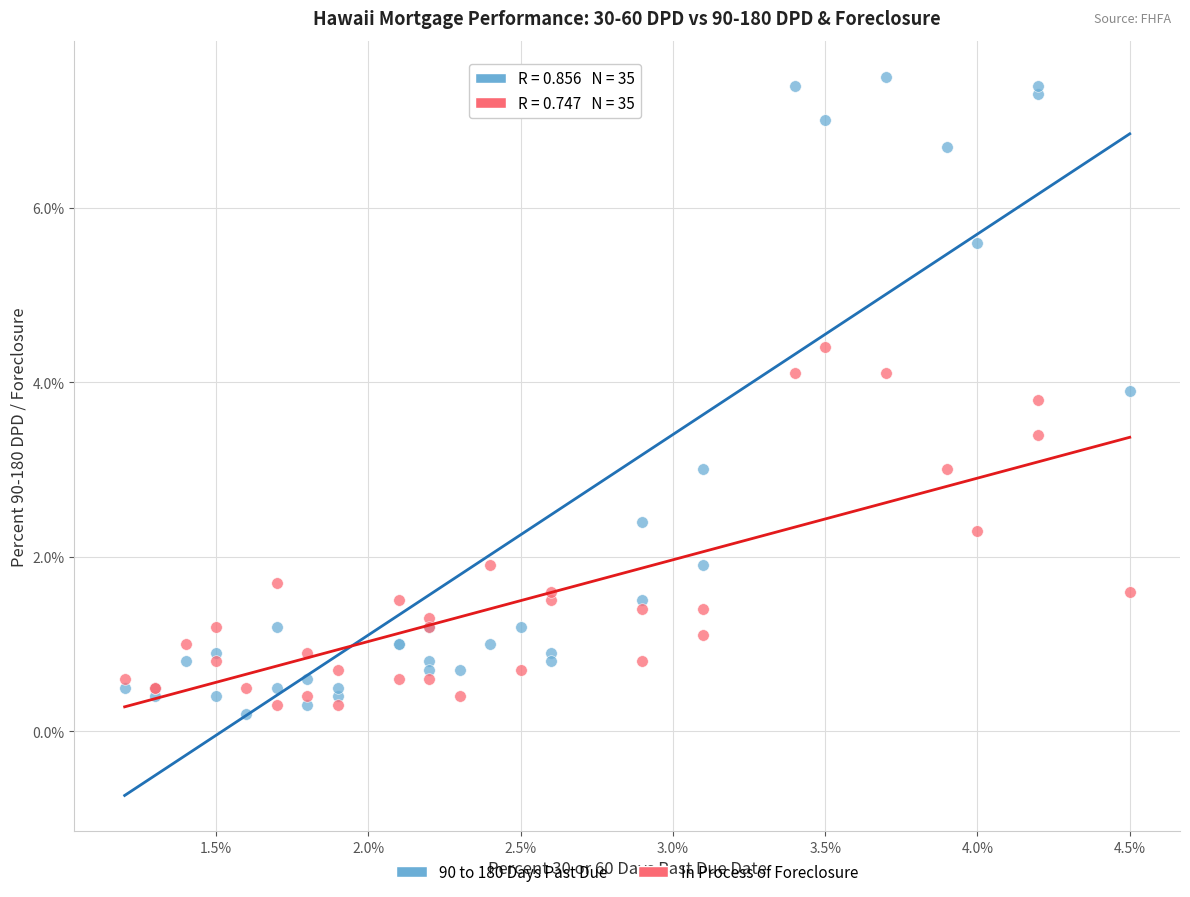

Which series reaches the maximum Y coordinate?

90 to 180 Days Past Due